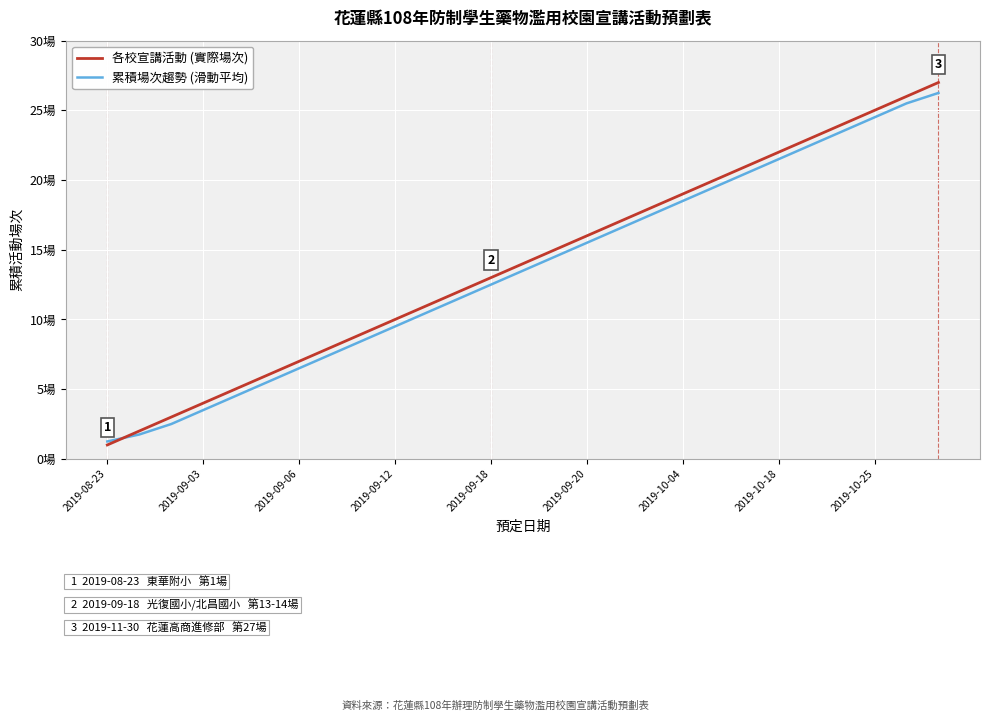

True or false: 各校宣講活動 (實際場次) has more than 1 points higher than both neighbors.

False